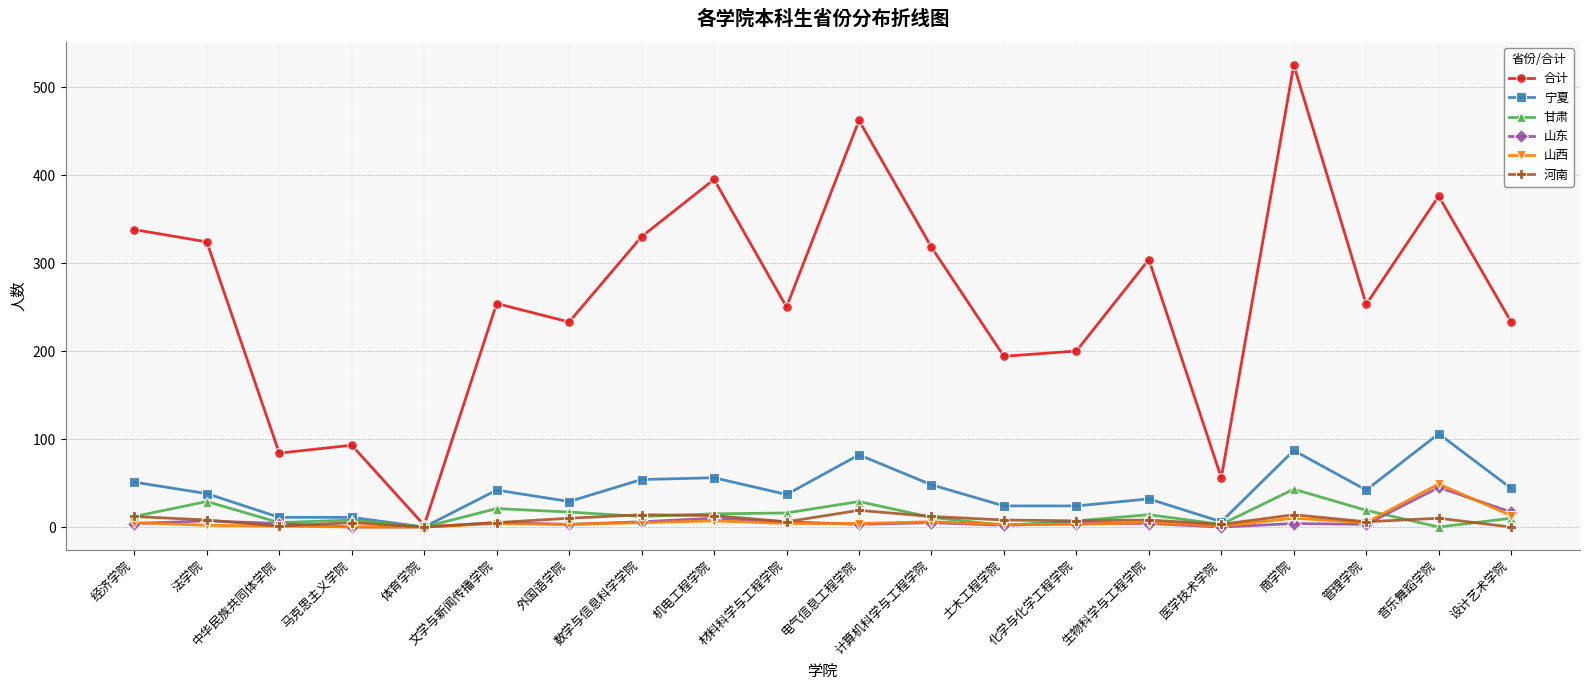

Between 机电工程学院 and 商学院, which series saw the biggest shift?

合计